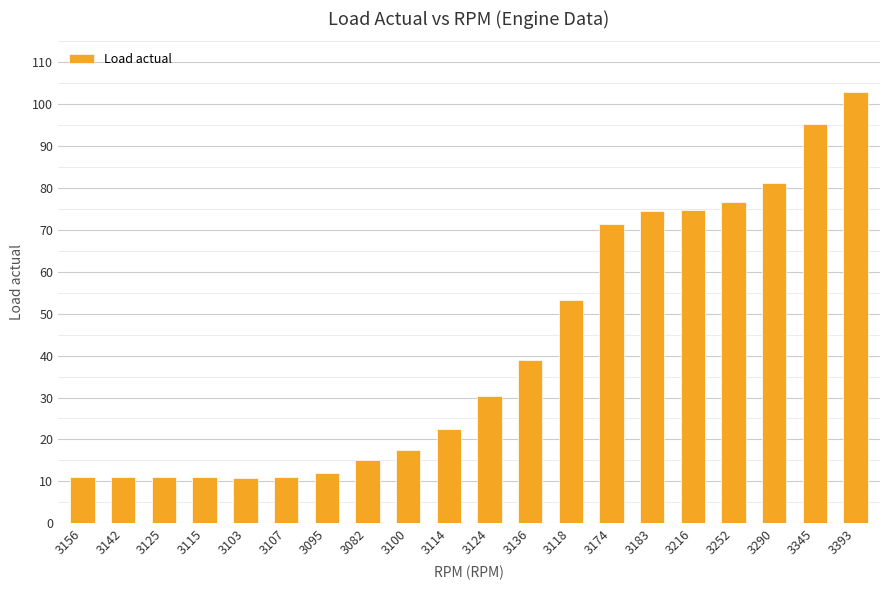

What is the sum of all values?

832.3